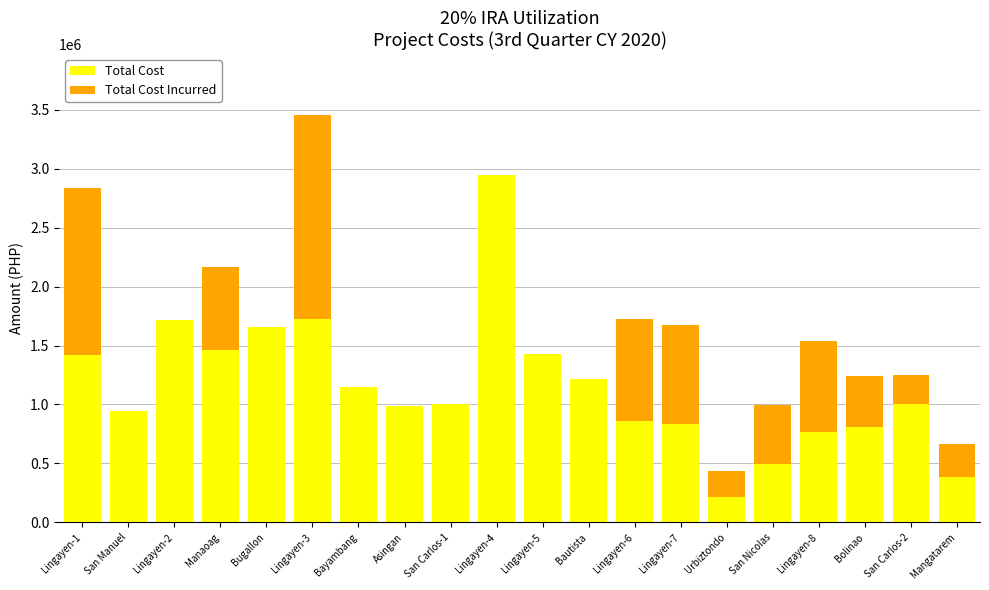

At which label does Total Cost reach its peak?

Lingayen-4